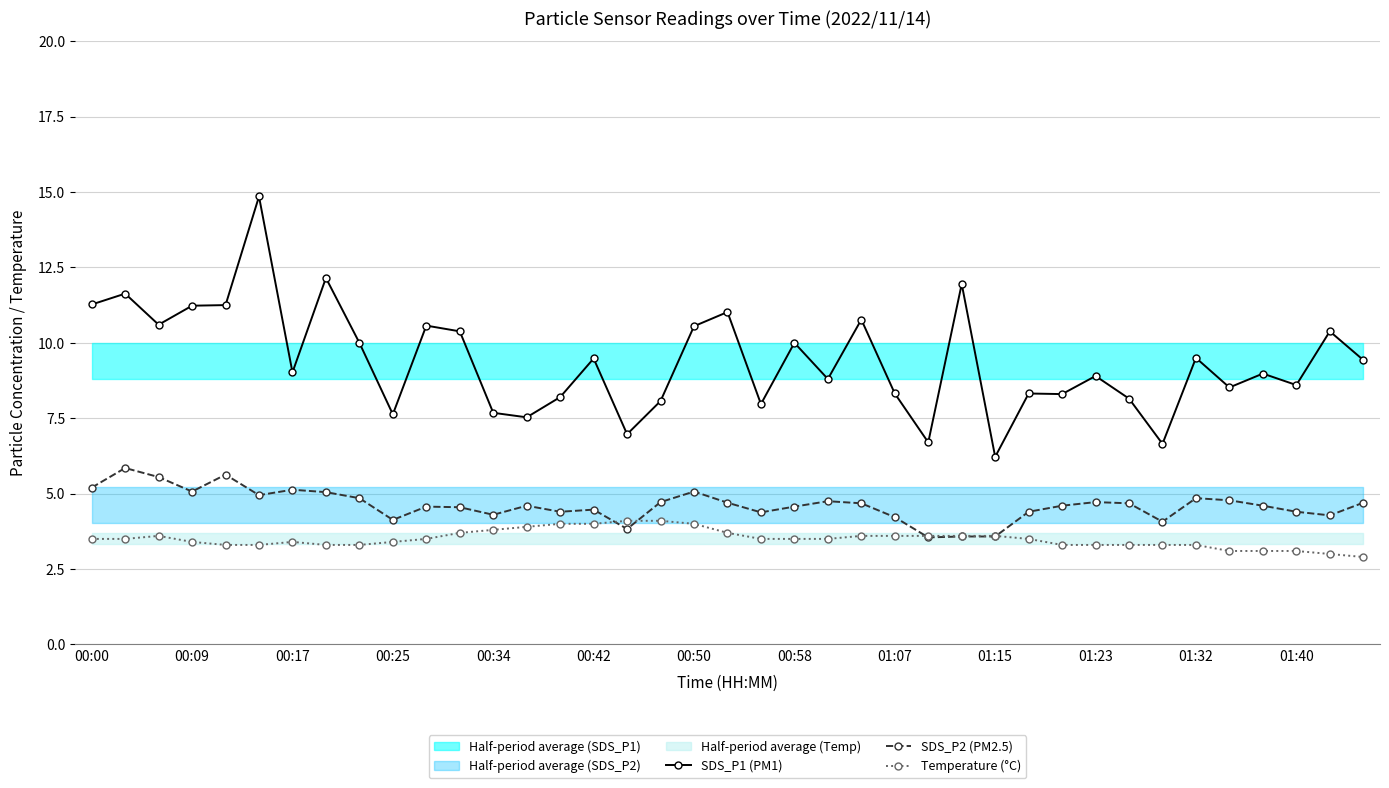

True or false: Temperature (°C) and SDS_P1 (PM1) intersect in this chart.

False